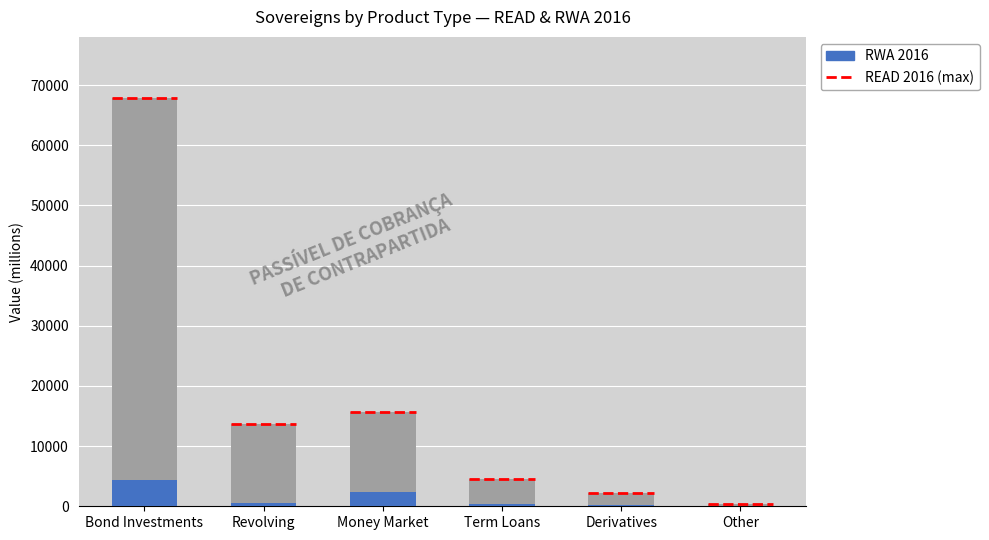

Is the value of READ 2016 at Money Market greater than the value of RWA 2016 at Revolving?

Yes